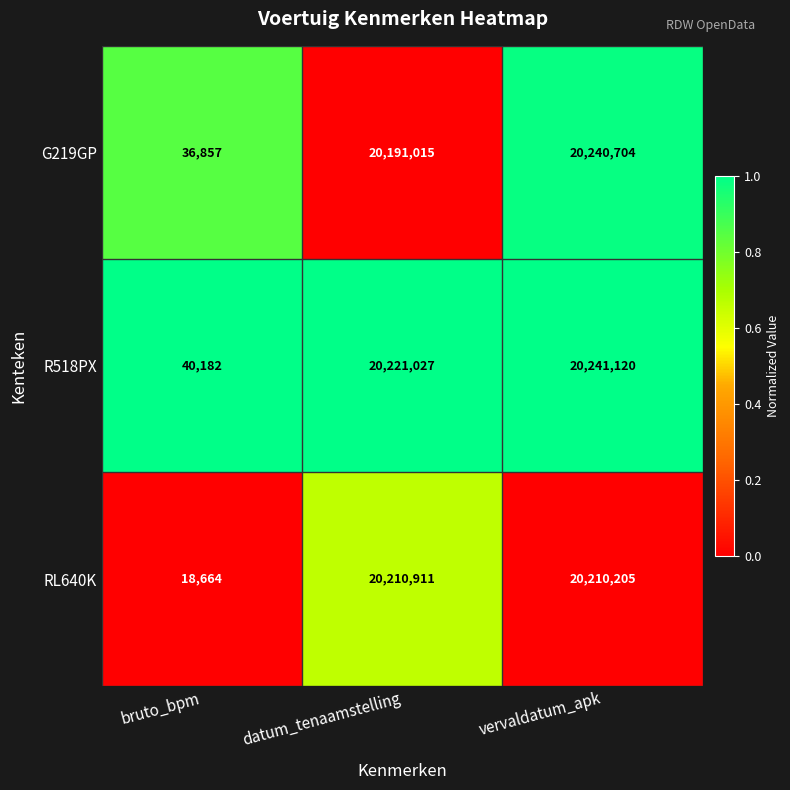

At bruto_bpm, list the series in order from smallest to largest.

RL640K, G219GP, R518PX